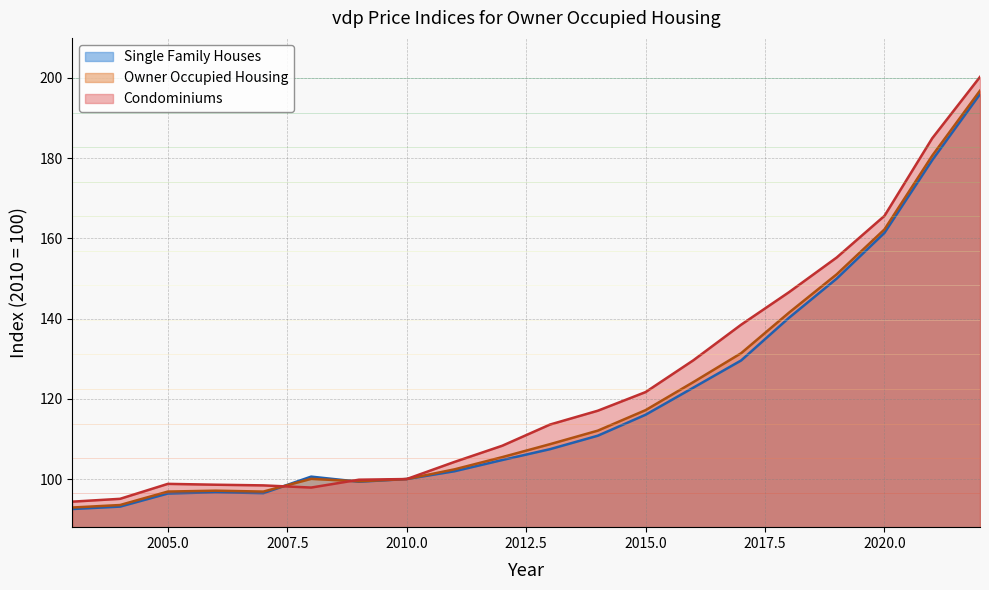

True or false: Owner Occupied Housing has a value of 76.5 at 2022.

False